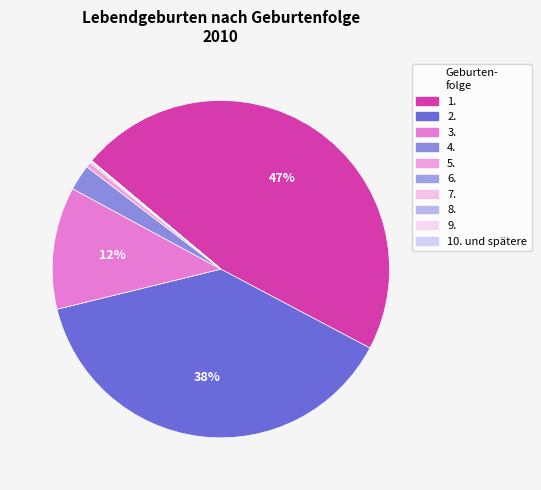

Is it true that 5. is 0% of the pie?

True